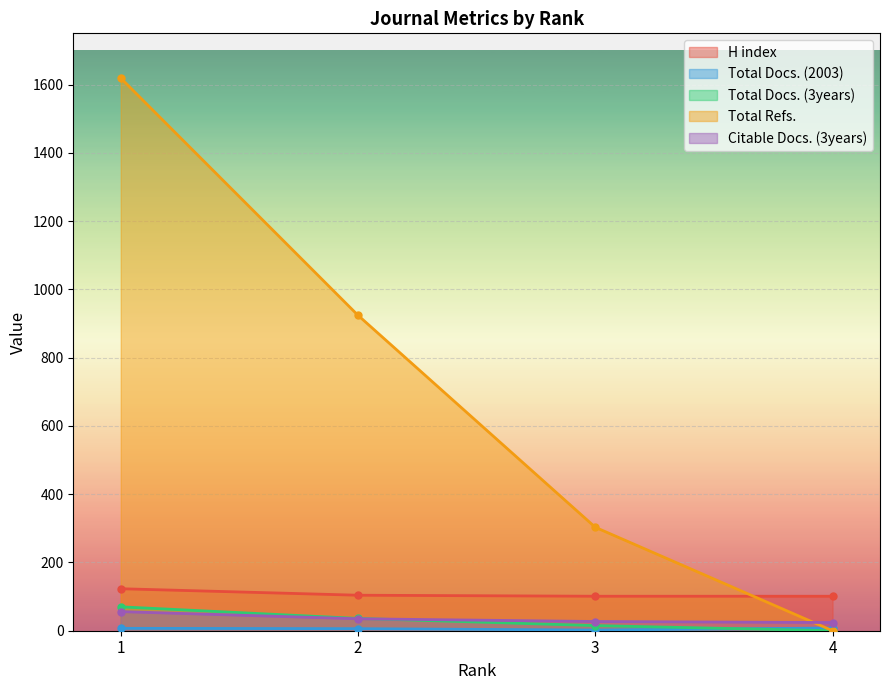

Does the chart display data point markers on the line(s)?

Yes